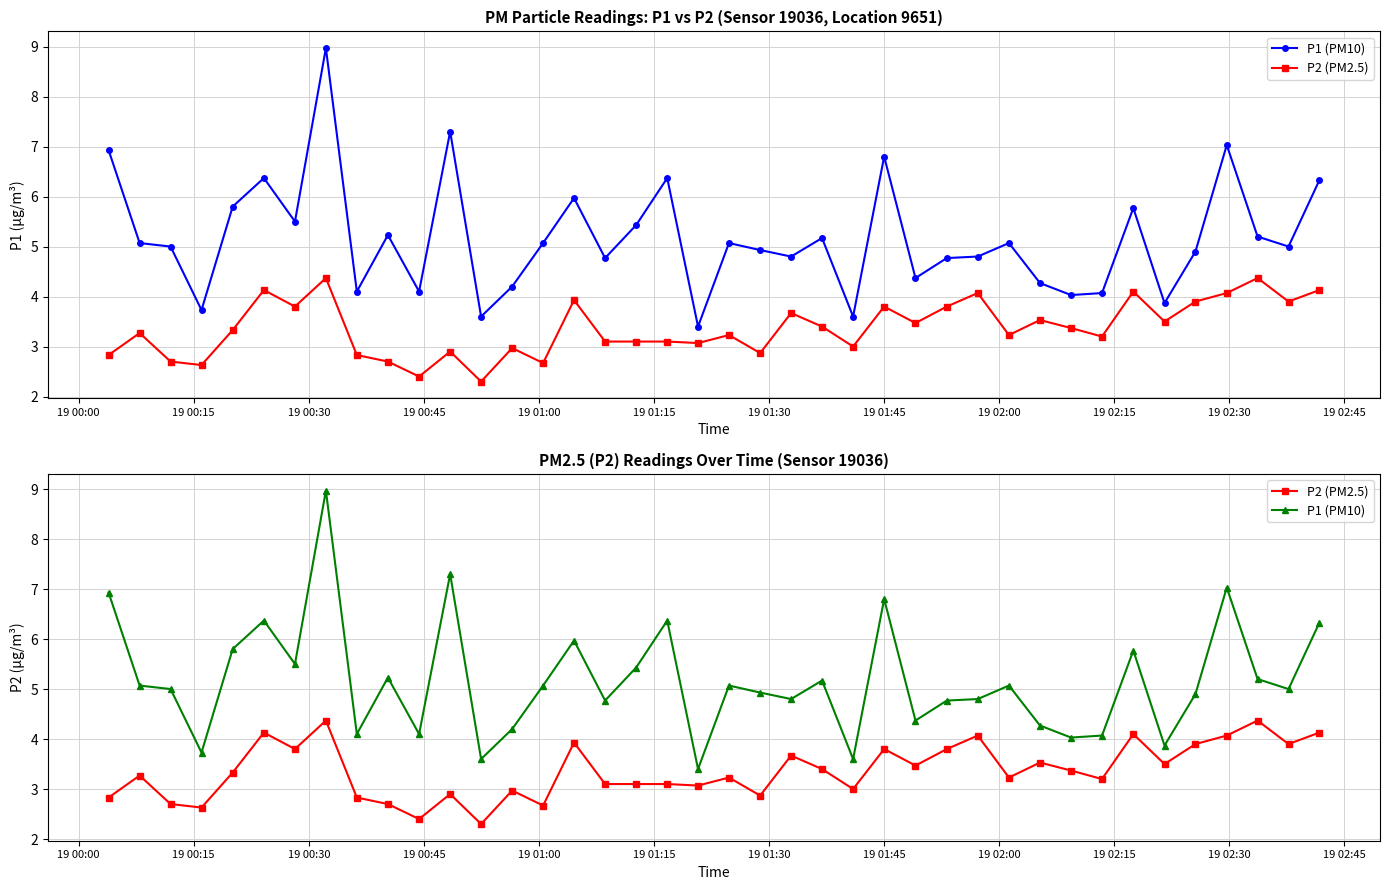

Which series has the largest total across all categories?

P1 (PM10)